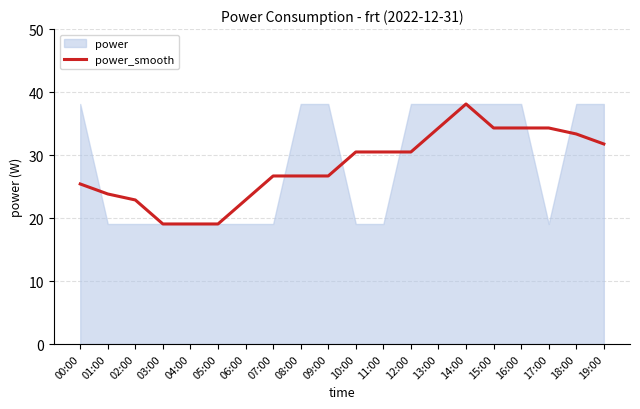

Reading left to right, transcribe all the data shown in this chart.

00:00=25.4	01:00=23.8	02:00=22.9	03:00=19.1	04:00=19.1	05:00=19.1	06:00=22.9	07:00=26.7	08:00=26.7	09:00=26.7	10:00=30.5	11:00=30.5	12:00=30.5	13:00=34.3	14:00=38.1	15:00=34.3	16:00=34.3	17:00=34.3	18:00=33.3	19:00=31.8